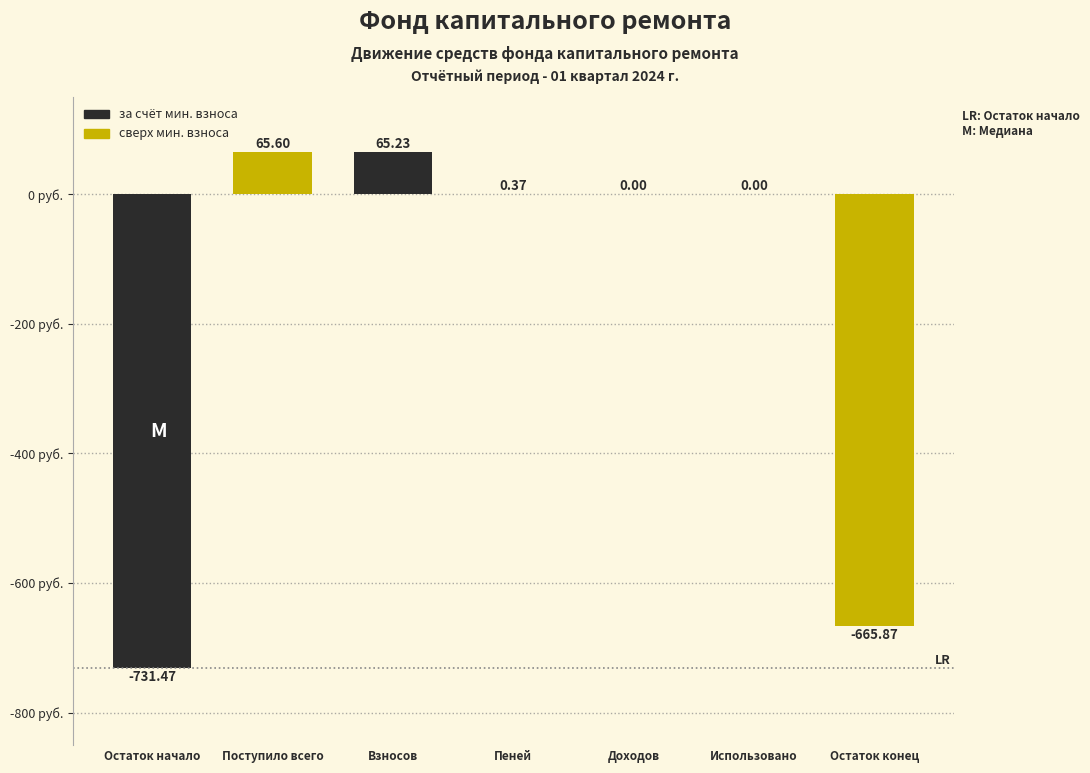

Where does the data first go above 0?

Поступило всего